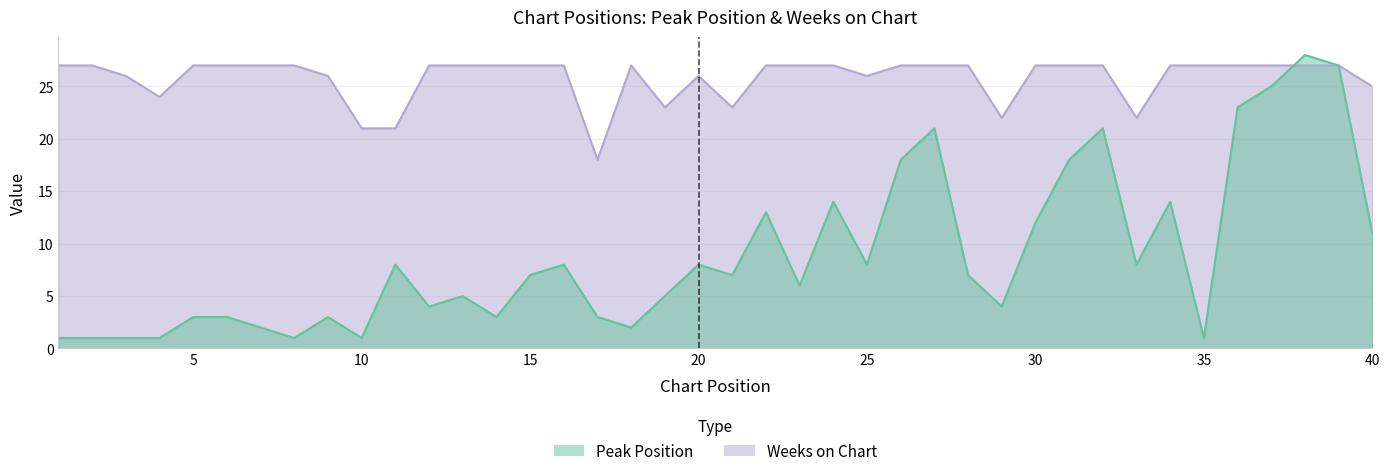

Which category has the highest value in the Peak Position series?

38